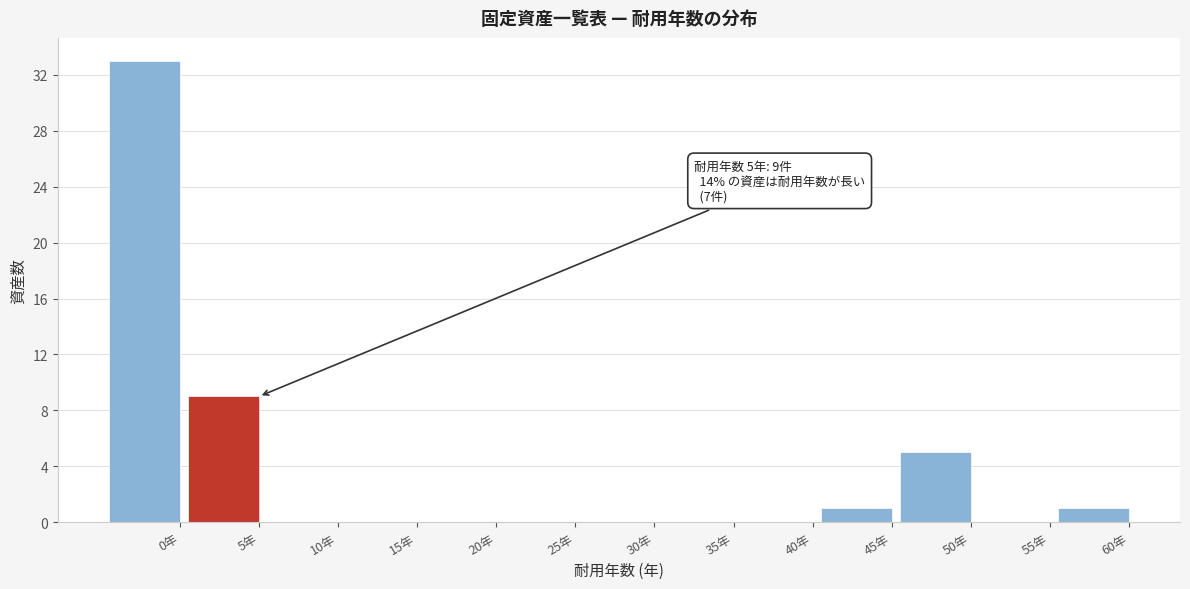

Reading right to left, list all the values displayed in this chart.

60年=1	55年=0	50年=5	45年=1	40年=0	35年=0	30年=0	25年=0	20年=0	15年=0	10年=0	5年=9	0年=33